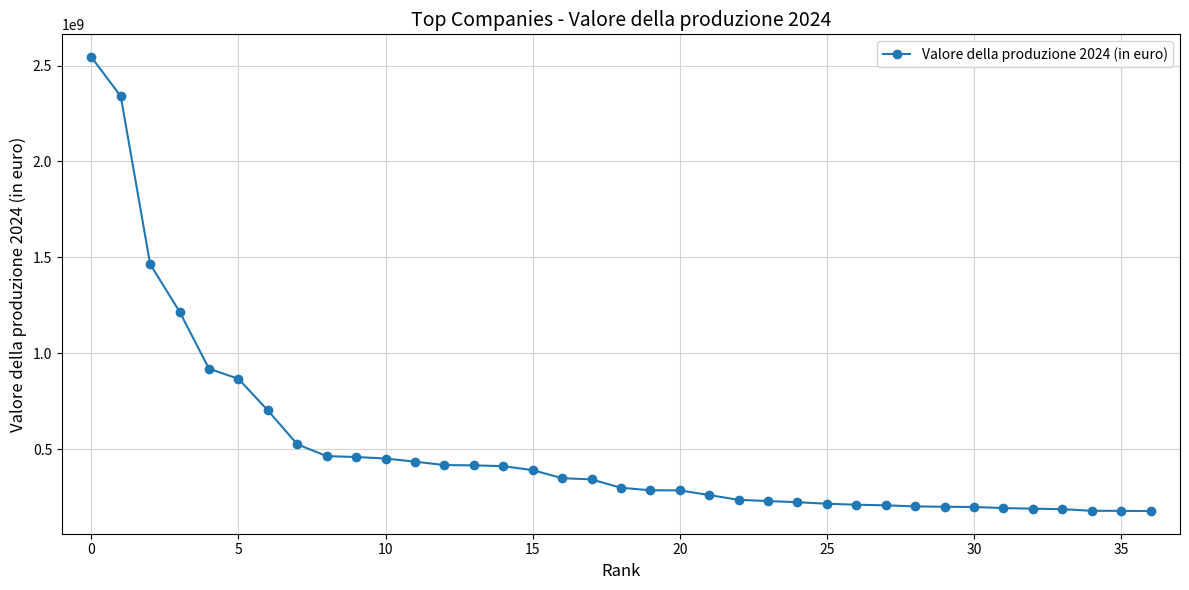

What is the greatest value displayed?

2544628000